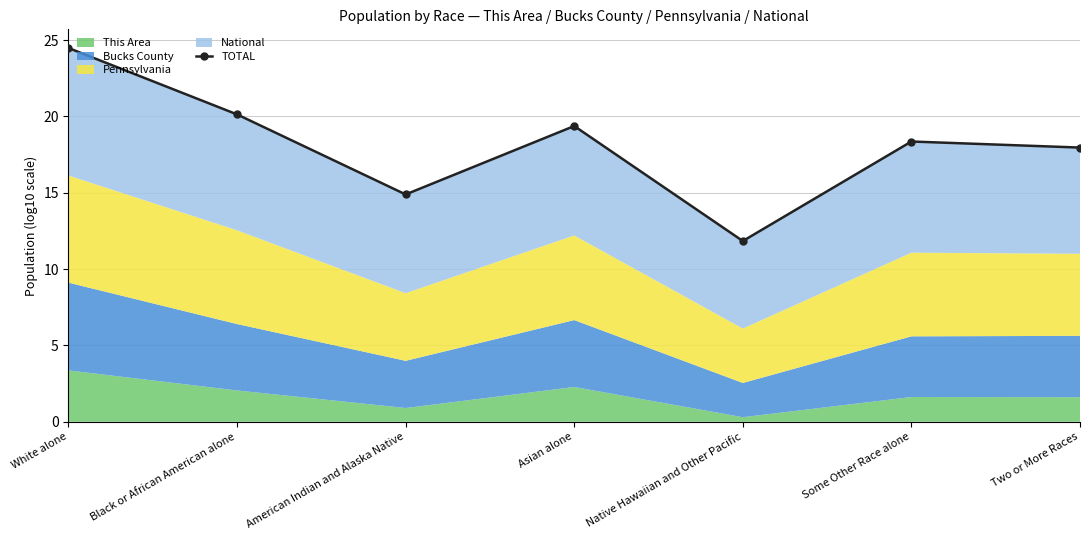

Rank the categories by value from highest to lowest.

White alone, Black or African American alone, Asian alone, Some Other Race alone, Two or More Races, American Indian and Alaska Native, Native Hawaiian and Other Pacific